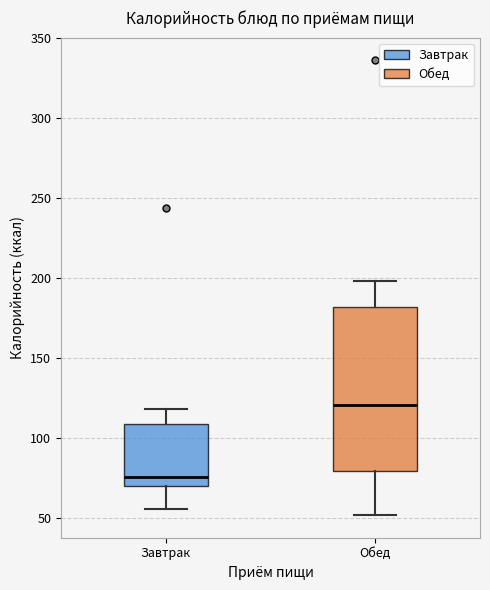

Which box has the lowest median line?

Завтрак